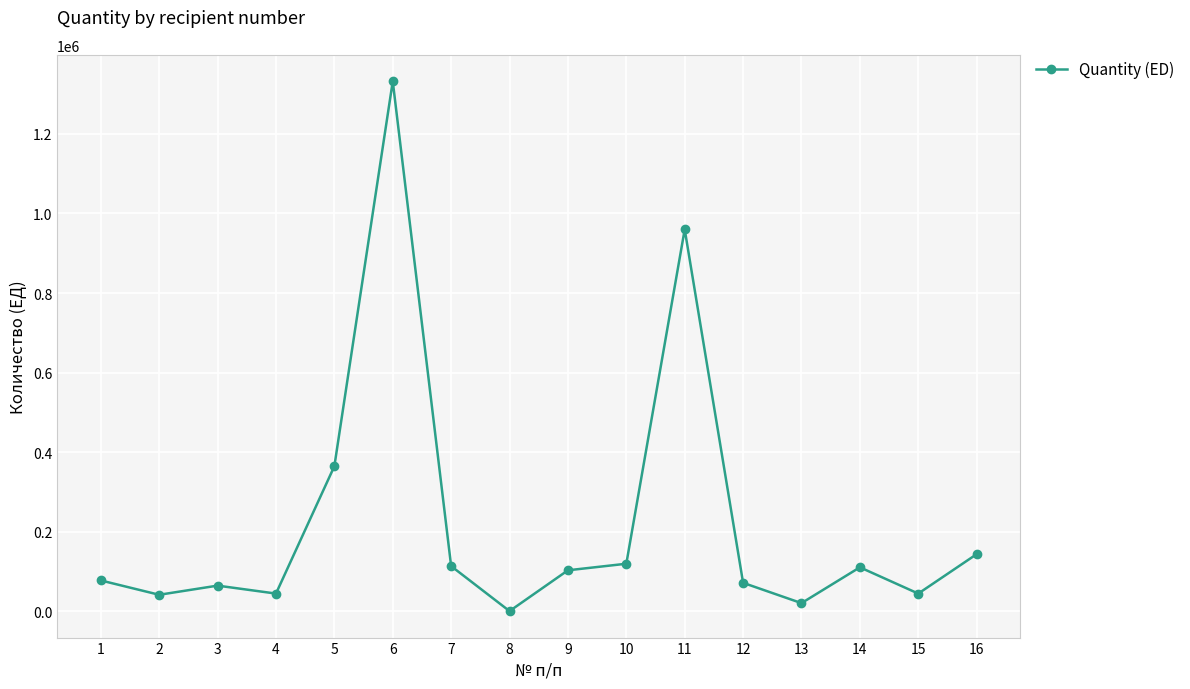

What is the difference between the second highest and minimum values?

959000